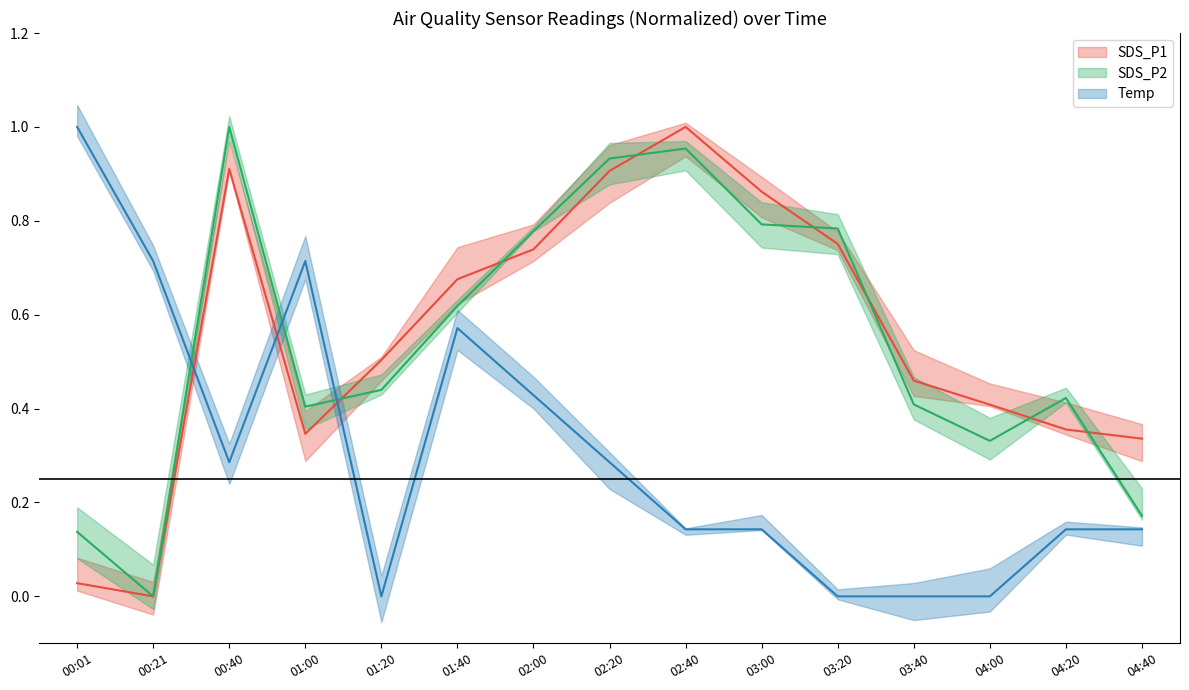

What is the spread (max minus min) of values at 01:00?

0.4